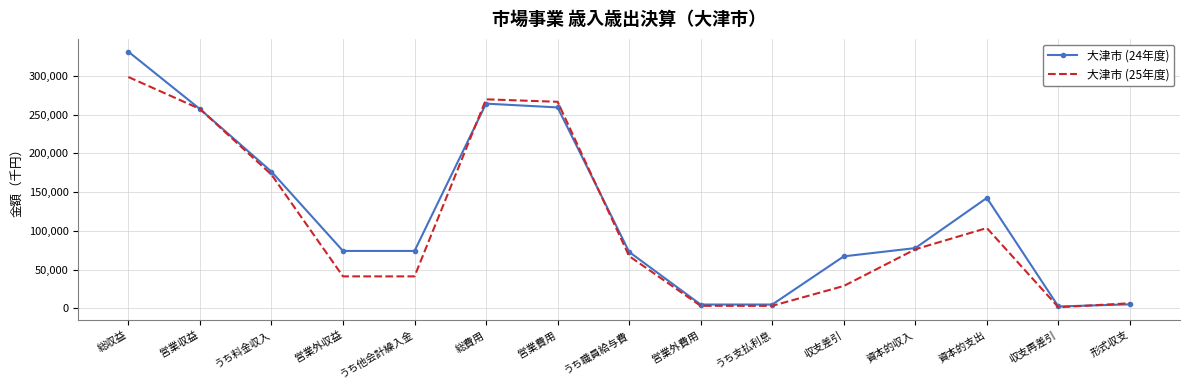

How many categories are shown in the chart?

15